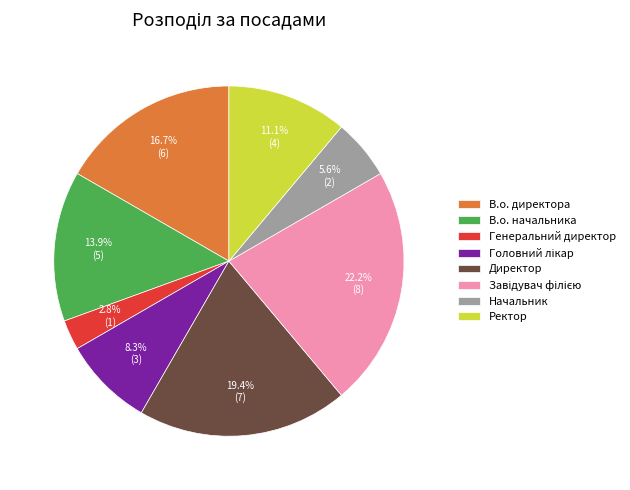

How much of the chart is everything except Генеральний директор?

97.2%